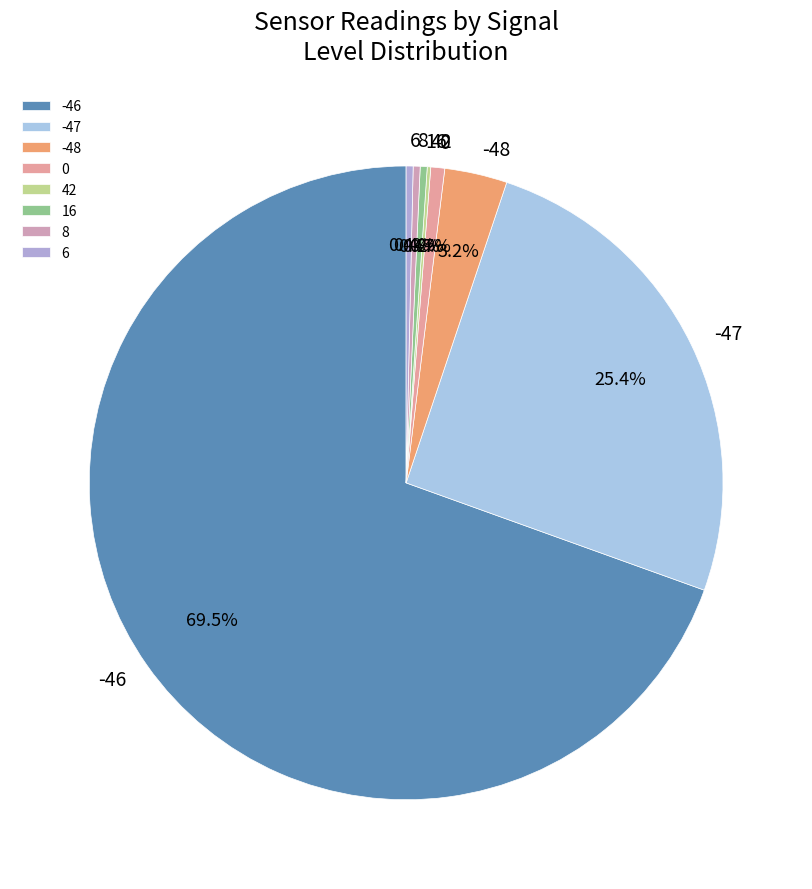

Between 8 and -48, which is larger?

-48